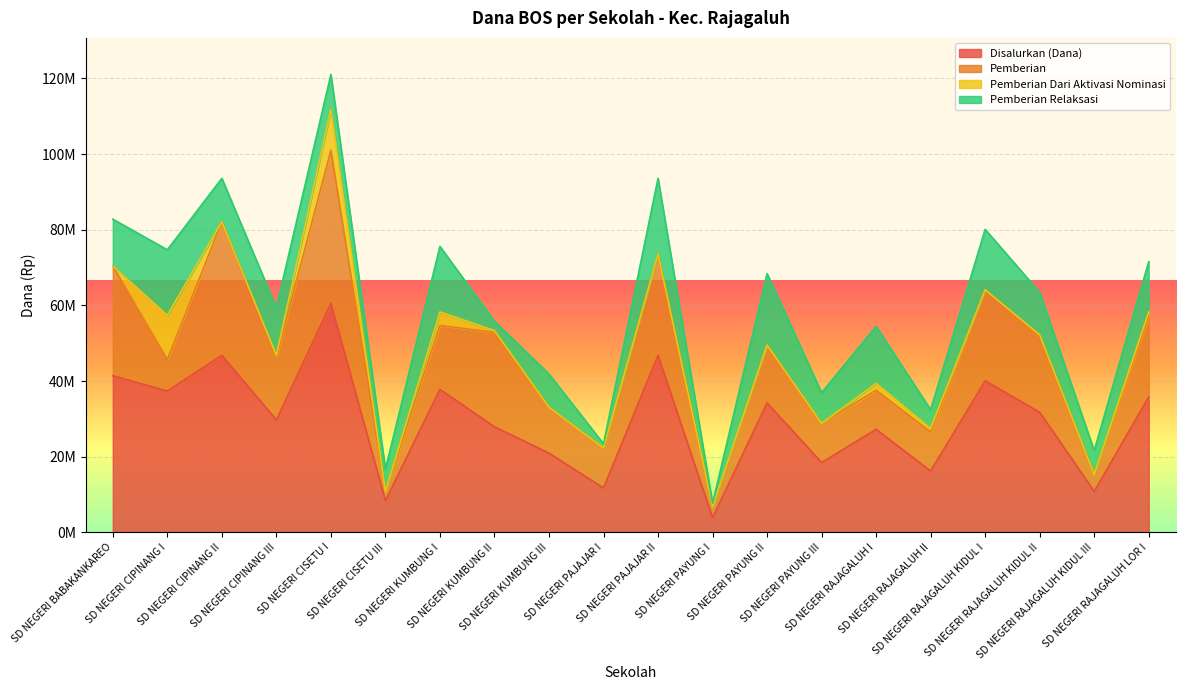

Reading left to right, list all the values displayed in this chart.

Disalurkan (Dana): 41400000	37350000	46800000	29700000	60525000	8325000	37800000	27900000	20925000	11700000	46800000	3825000	34200000	18450000	27225000	16200000	40050000	31725000	10800000	35775000
Pemberian: 29025000	8325000	35325000	16650000	40500000	2475000	16875000	24975000	12150000	10575000	26775000	2925000	15075000	10350000	10350000	10350000	24075000	20025000	4500000	21375000
Pemberian Dari Aktivasi Nominasi: 0	11700000	0	450000	10800000	0	3600000	450000	0	0	0	0	225000	0	1800000	900000	0	450000	0	1125000
Pemberian Relaksasi: 12375000	17325000	11475000	12600000	9225000	5850000	17325000	2475000	8775000	1125000	20025000	900000	18900000	8100000	15075000	4950000	15975000	11250000	6300000	13275000